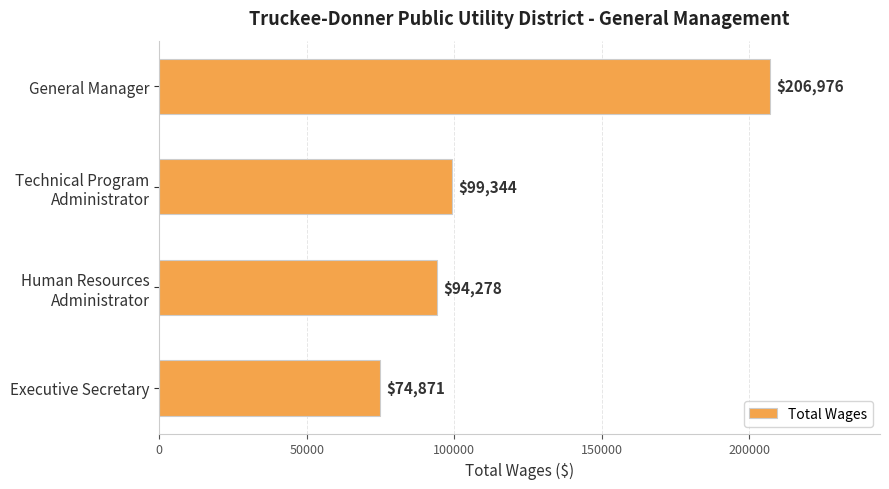

What is the ratio of the value at General Manager to the value at Executive Secretary?

2.8